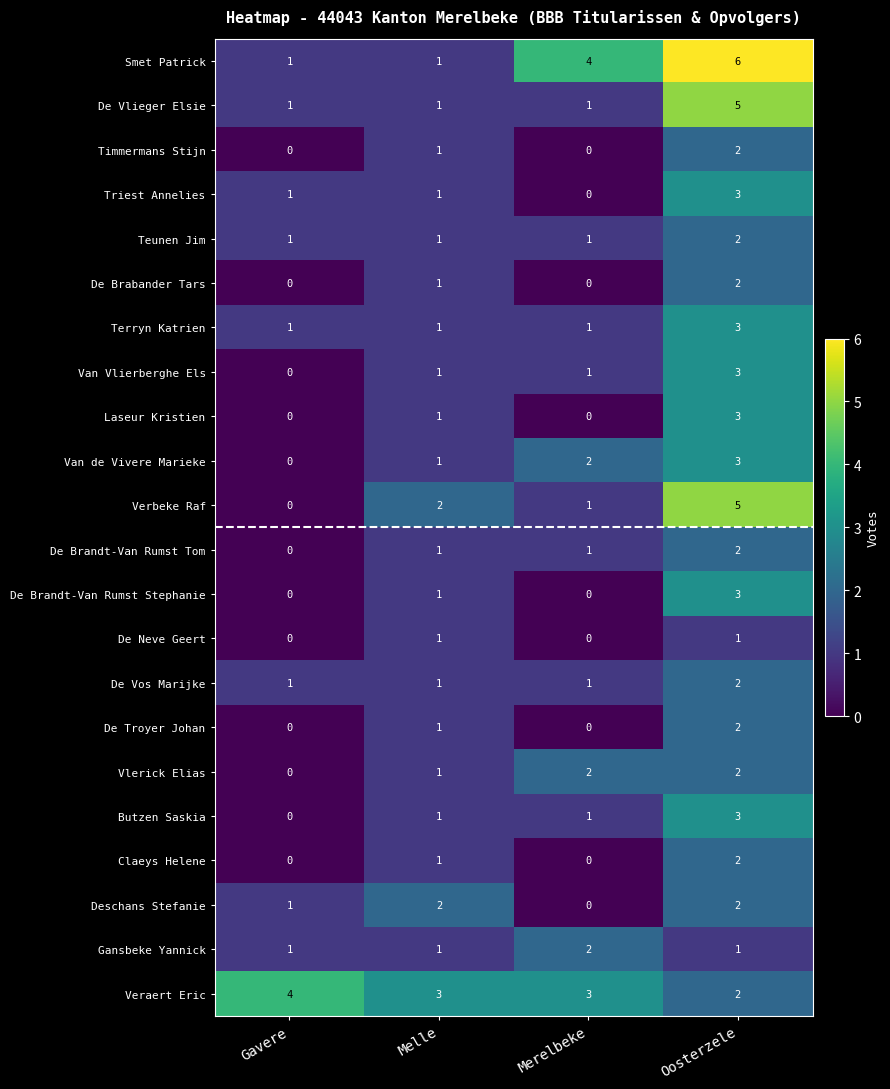

What is the greatest value displayed?

6